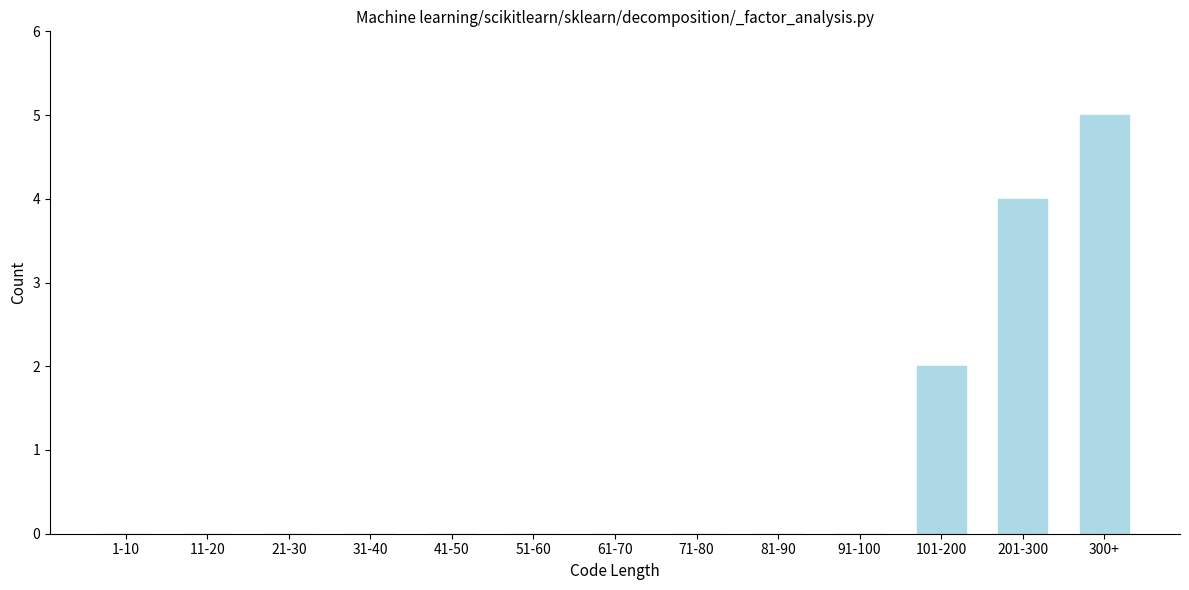

Reading right to left, list all the values displayed in this chart.

300+=5	201-300=4	101-200=2	91-100=0	81-90=0	71-80=0	61-70=0	51-60=0	41-50=0	31-40=0	21-30=0	11-20=0	1-10=0